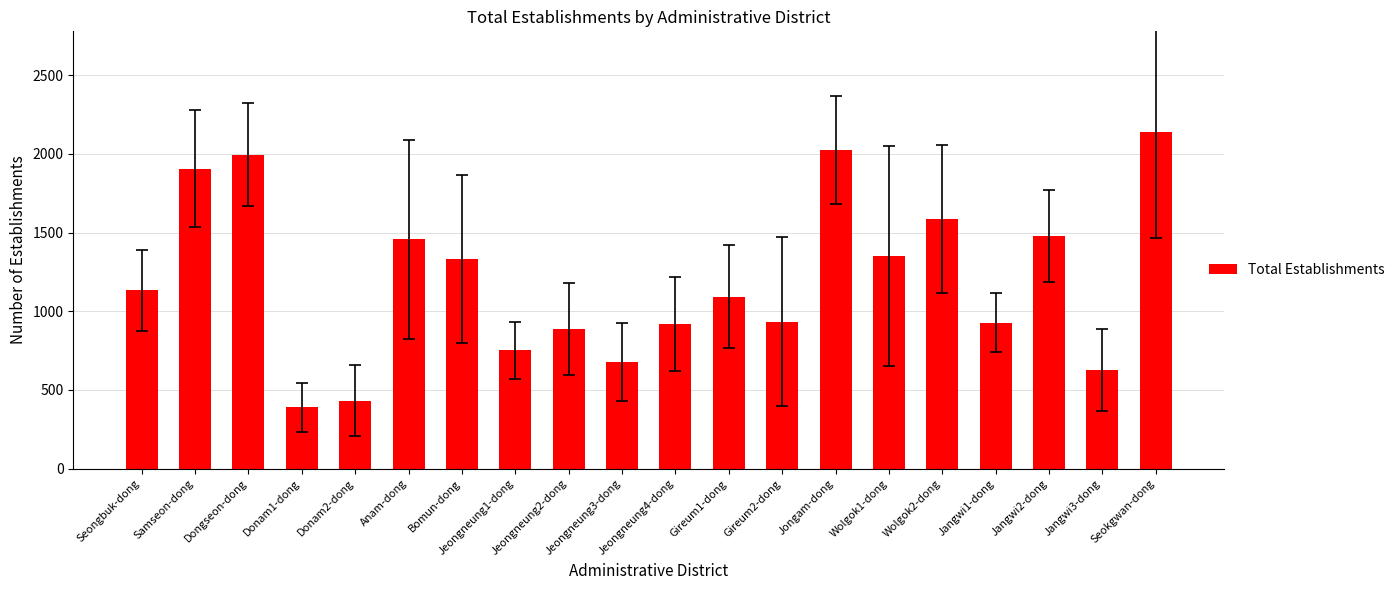

Which label corresponds to the smallest value in the chart?

Donam1-dong